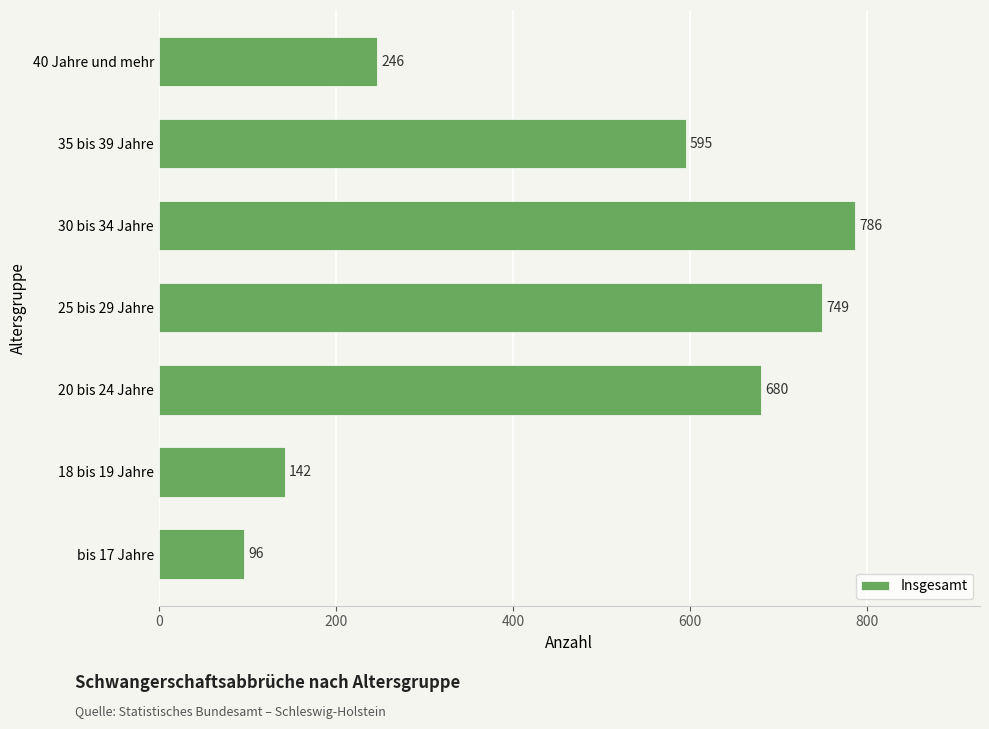

List the labels in order of value, smallest first.

bis 17 Jahre, 18 bis 19 Jahre, 40 Jahre und mehr, 35 bis 39 Jahre, 20 bis 24 Jahre, 25 bis 29 Jahre, 30 bis 34 Jahre